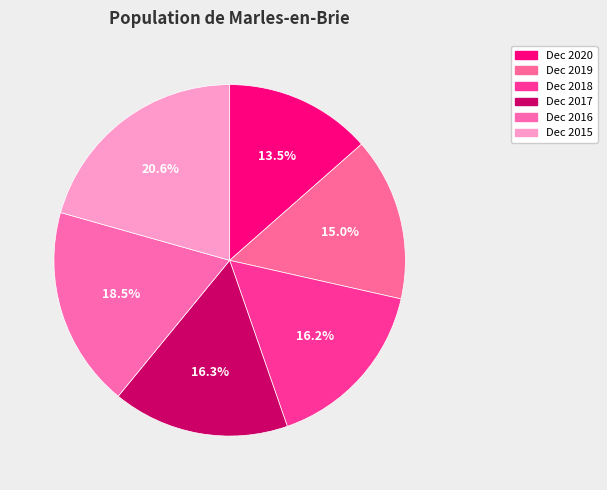

To the nearest percent, what is the average slice percentage?

17%